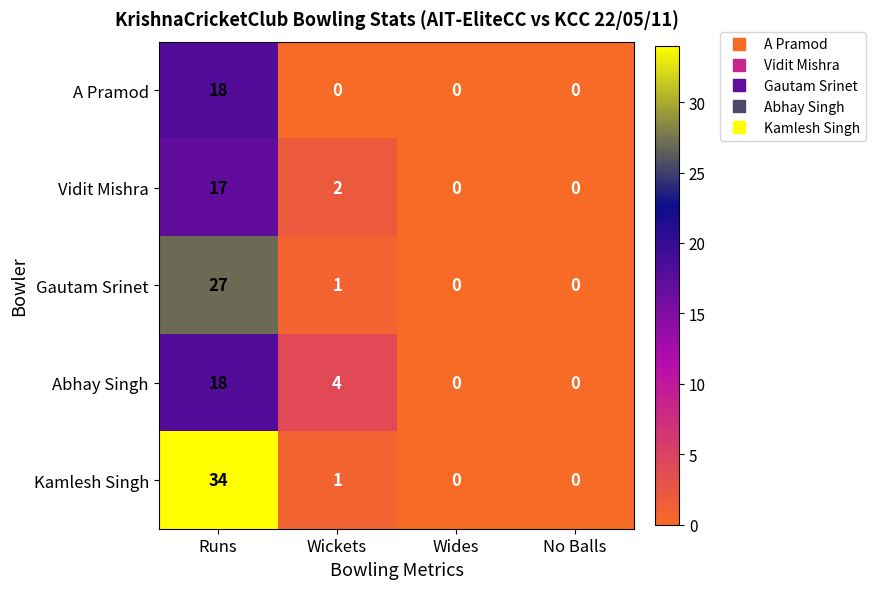

Reading left to right, what are all the values shown in this chart?

A Pramod: Runs=18	Wickets=0	Wides=0	No Balls=0
Vidit Mishra: Runs=17	Wickets=2	Wides=0	No Balls=0
Gautam Srinet: Runs=27	Wickets=1	Wides=0	No Balls=0
Abhay Singh: Runs=18	Wickets=4	Wides=0	No Balls=0
Kamlesh Singh: Runs=34	Wickets=1	Wides=0	No Balls=0